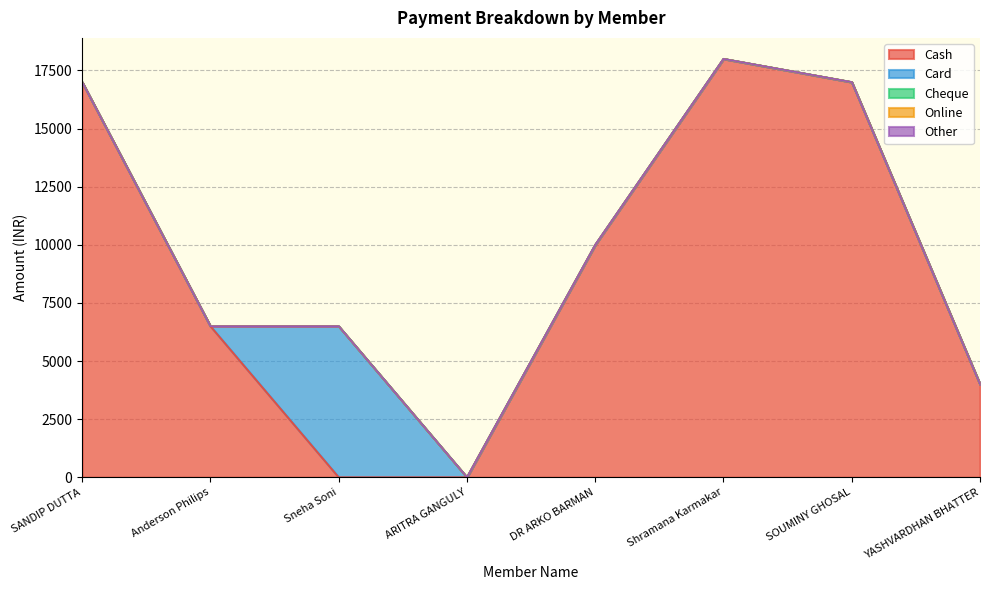

What is the sum of all Cash values?

72499